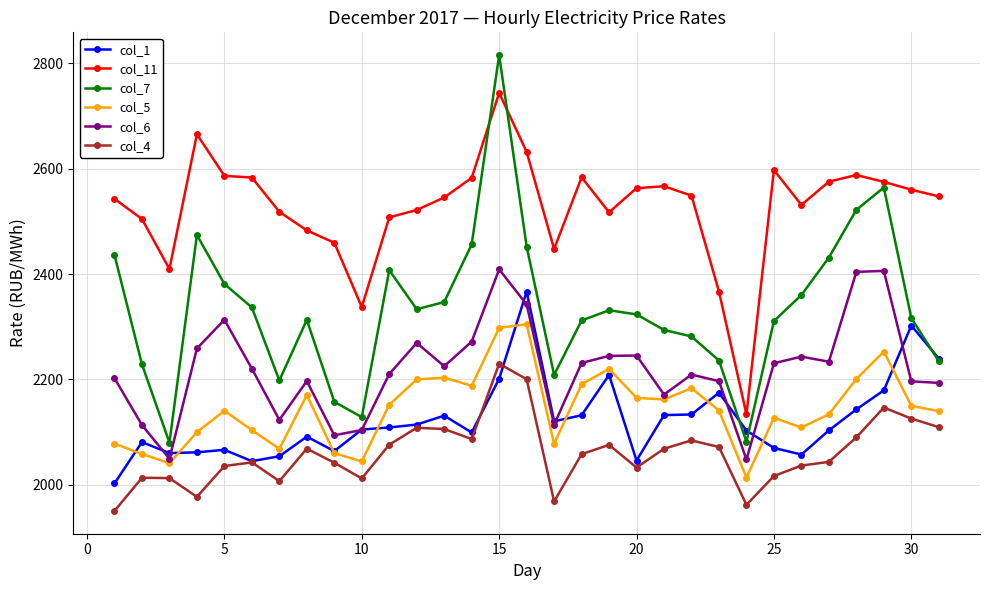

Which series has the largest range (max minus min)?

col_7